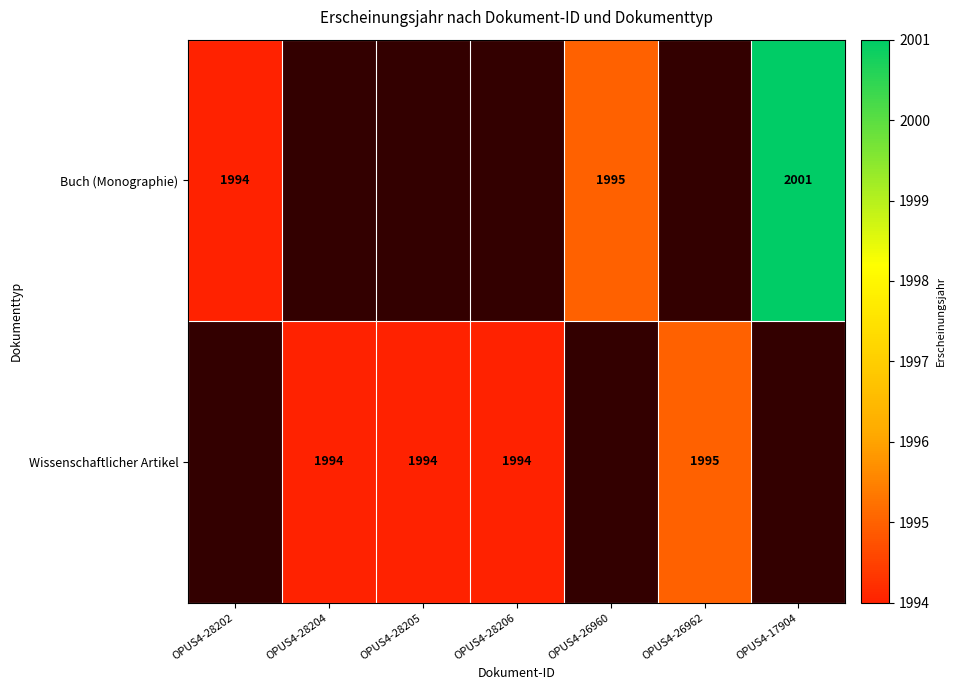

The Buch (Monographie) series shows 1995 at OPUS4-26960. True or false?

True